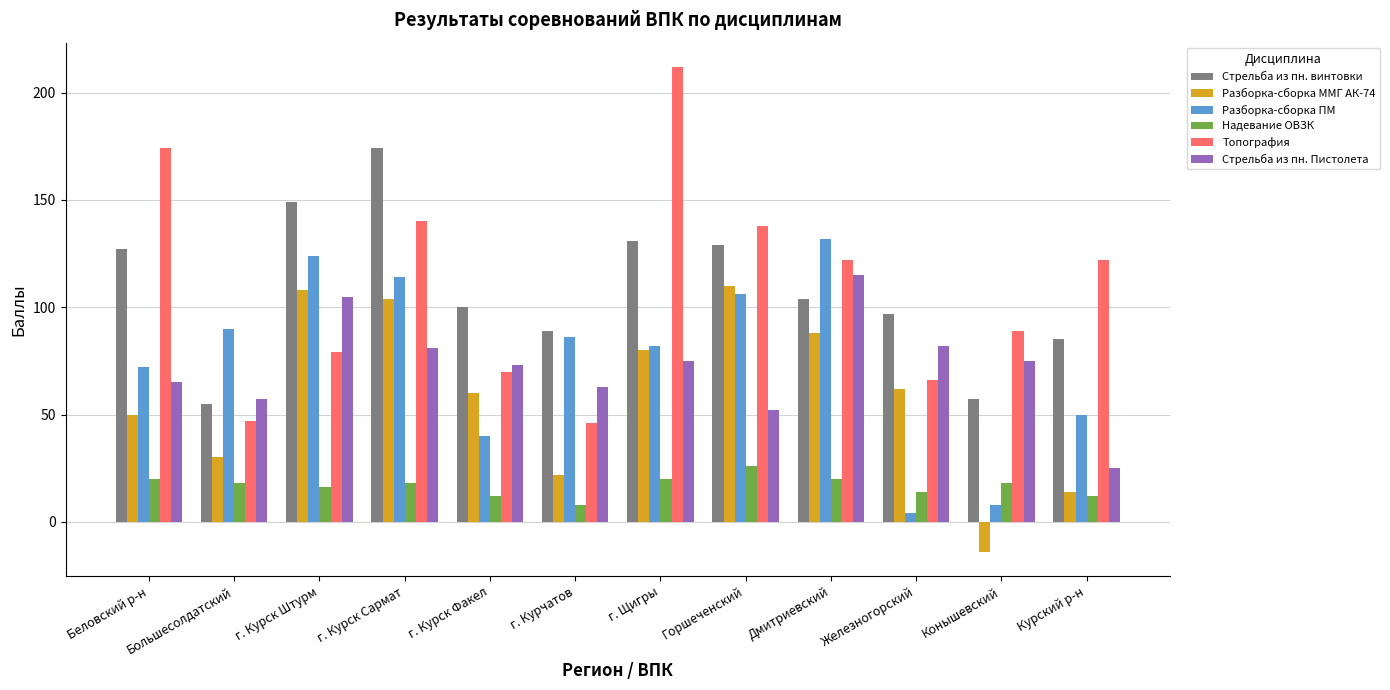

At which category is the sum across all series the highest?

г. Курск Сармат